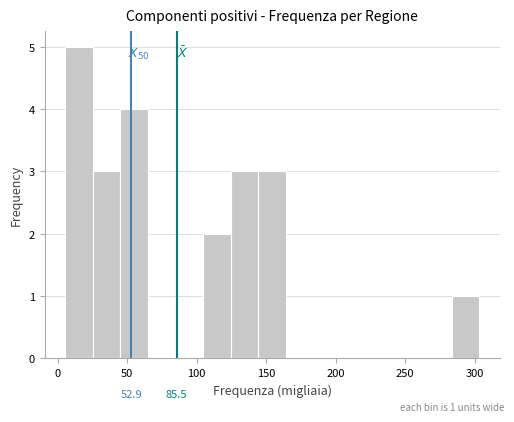

Read against the x-axis, roughly where is the centre of the tallest bar?

15